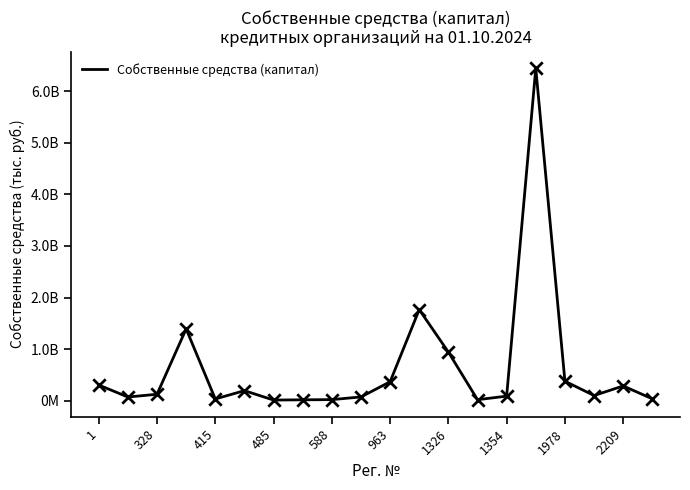

Is this an area chart (filled region under the line)?

No